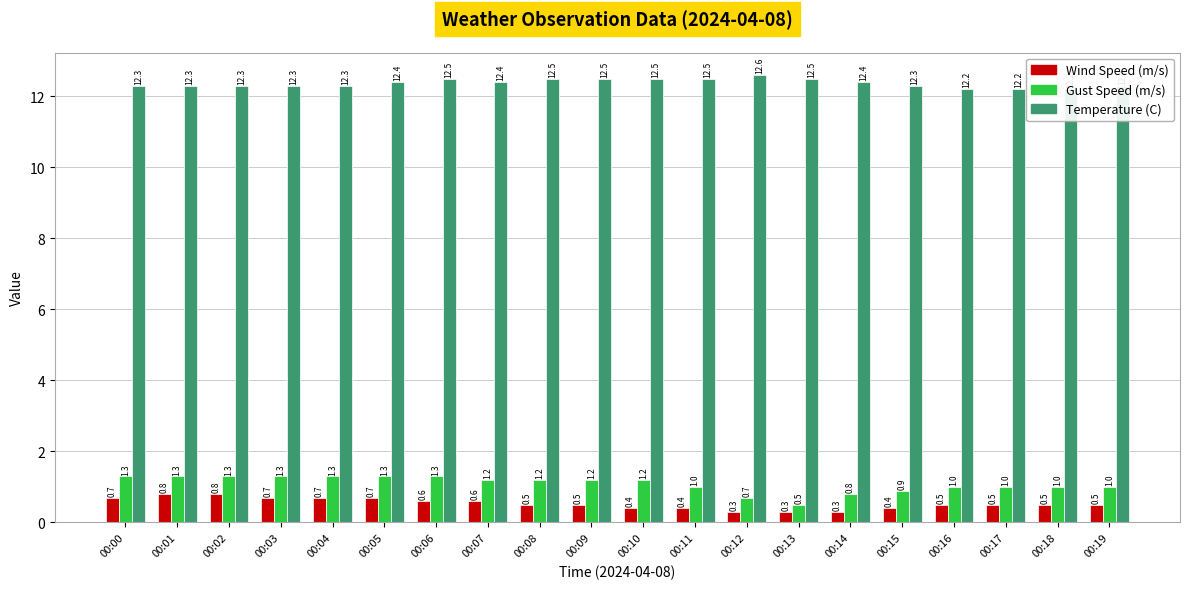

Reading left to right, what are all the values shown in this chart?

Wind Speed (m/s): 00:00=0.7	00:01=0.8	00:02=0.8	00:03=0.7	00:04=0.7	00:05=0.7	00:06=0.6	00:07=0.6	00:08=0.5	00:09=0.5	00:10=0.4	00:11=0.4	00:12=0.3	00:13=0.3	00:14=0.3	00:15=0.4	00:16=0.5	00:17=0.5	00:18=0.5	00:19=0.5
Gust Speed (m/s): 00:00=1.3	00:01=1.3	00:02=1.3	00:03=1.3	00:04=1.3	00:05=1.3	00:06=1.3	00:07=1.2	00:08=1.2	00:09=1.2	00:10=1.2	00:11=1.0	00:12=0.7	00:13=0.5	00:14=0.8	00:15=0.9	00:16=1.0	00:17=1.0	00:18=1.0	00:19=1.0
Temperature (C): 00:00=12.3	00:01=12.3	00:02=12.3	00:03=12.3	00:04=12.3	00:05=12.4	00:06=12.5	00:07=12.4	00:08=12.5	00:09=12.5	00:10=12.5	00:11=12.5	00:12=12.6	00:13=12.5	00:14=12.4	00:15=12.3	00:16=12.2	00:17=12.2	00:18=12.2	00:19=12.3